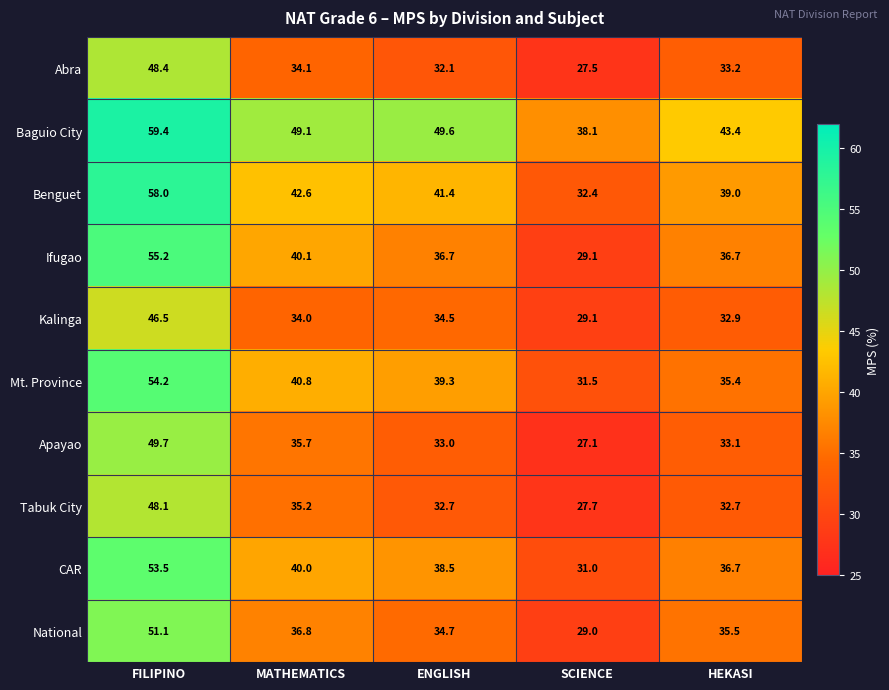

What is the difference between the Benguet values at MATHEMATICS and ENGLISH?

1.2